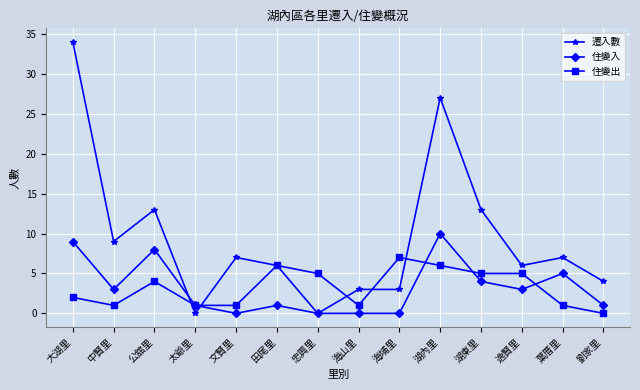

How many 住變出 values are between 1 and 5?

10